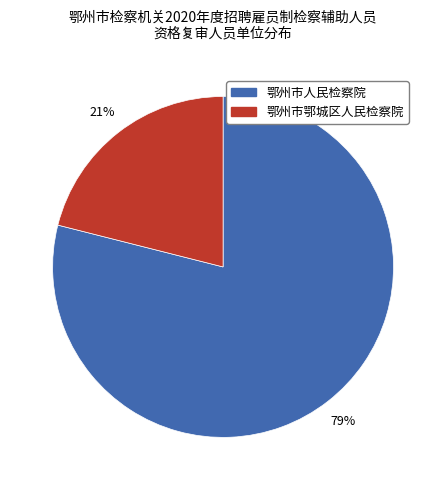

Is 鄂州市人民检察院 the majority of the pie?

Yes